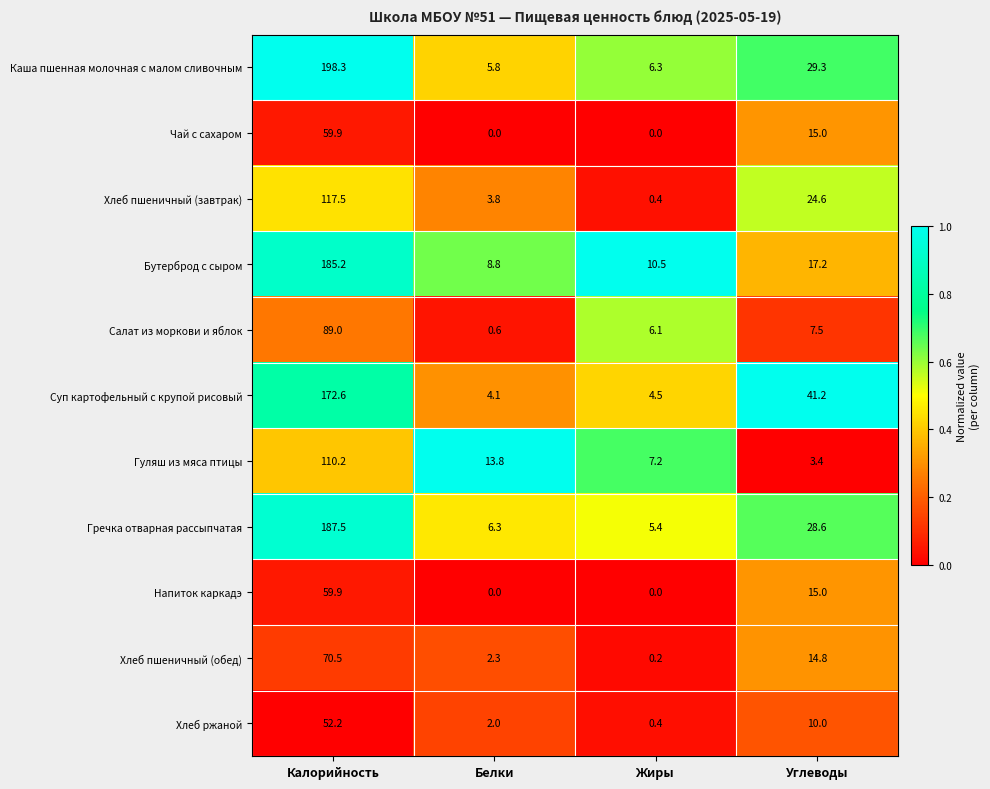

True or false: Бутерброд с сыром has a value of 8.8 at Белки.

True